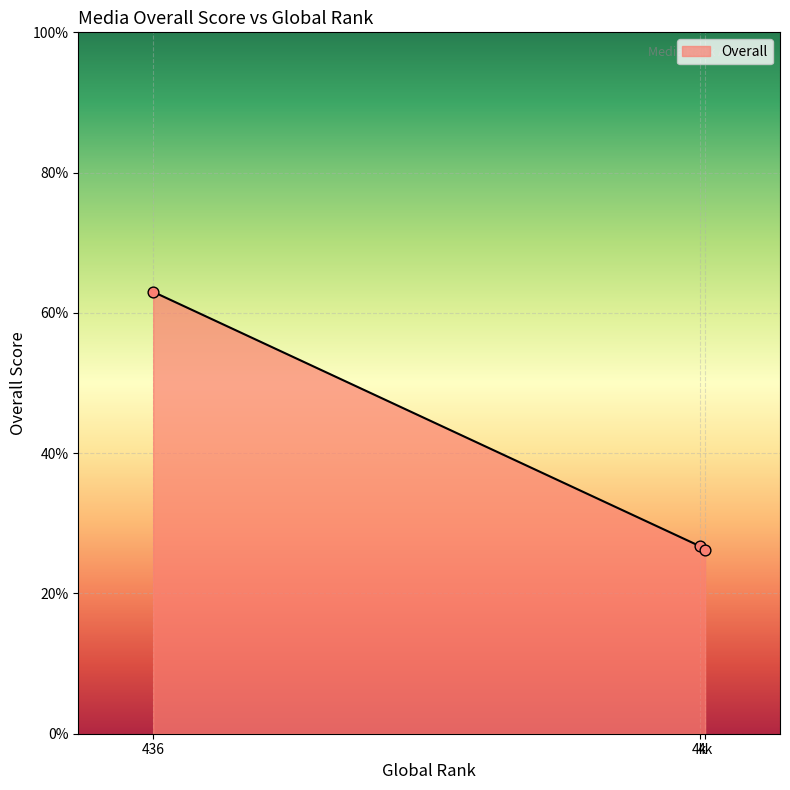

How many lines are shown in the chart?

1